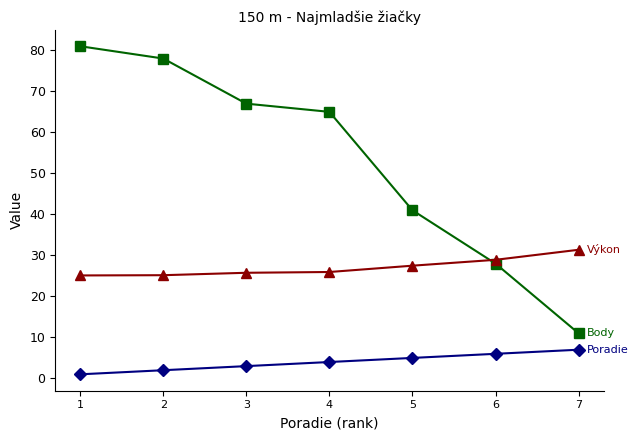

What is the greatest value displayed?

81.0